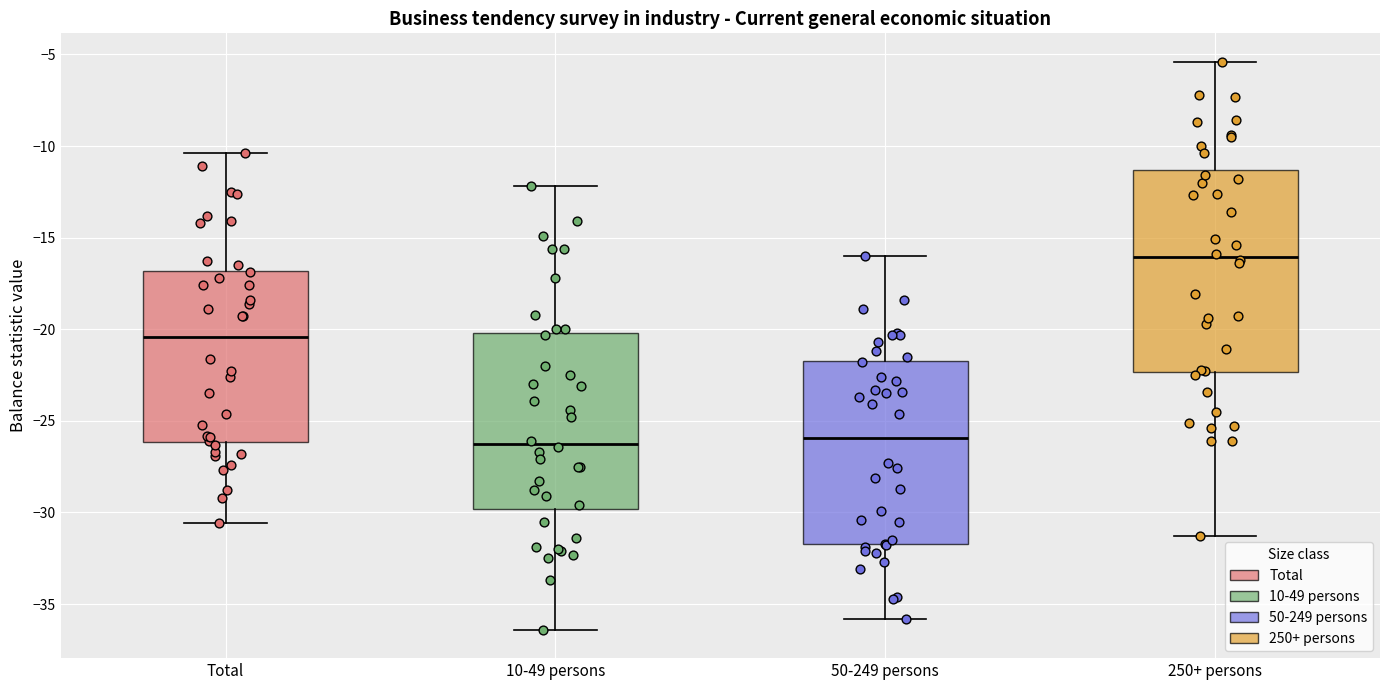

Which box is the tallest, from its lower edge to its upper edge?

250+ persons